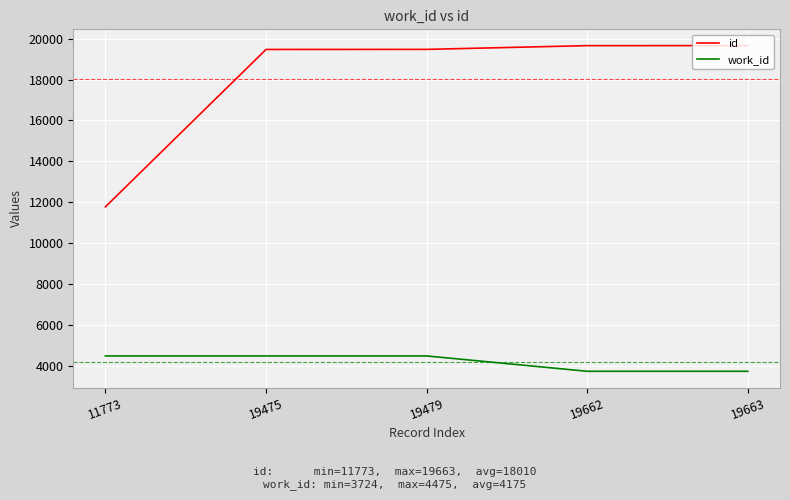

True or false: id and work_id intersect in this chart.

False